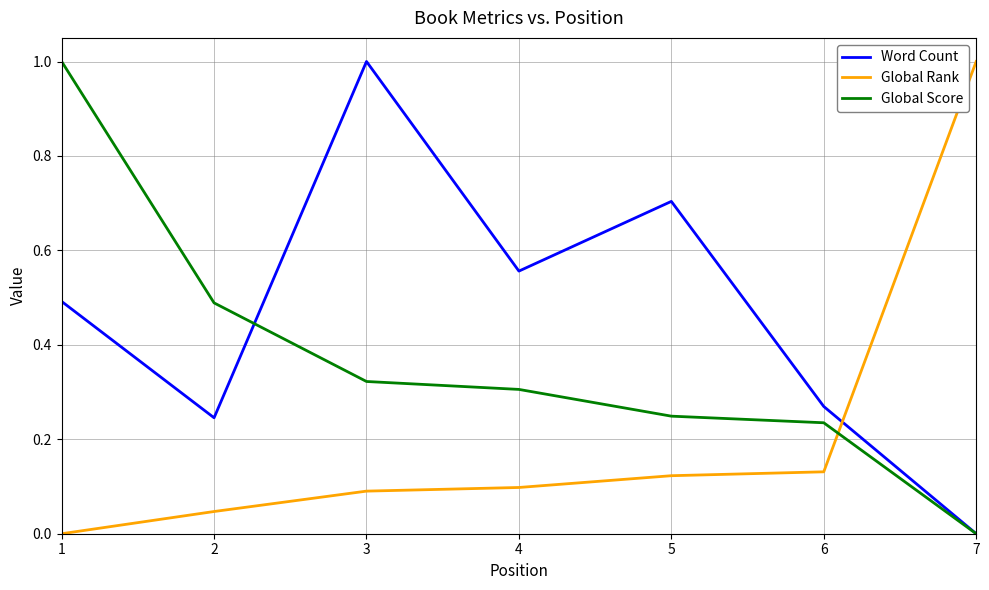

Which series has the largest total across all categories?

Word Count